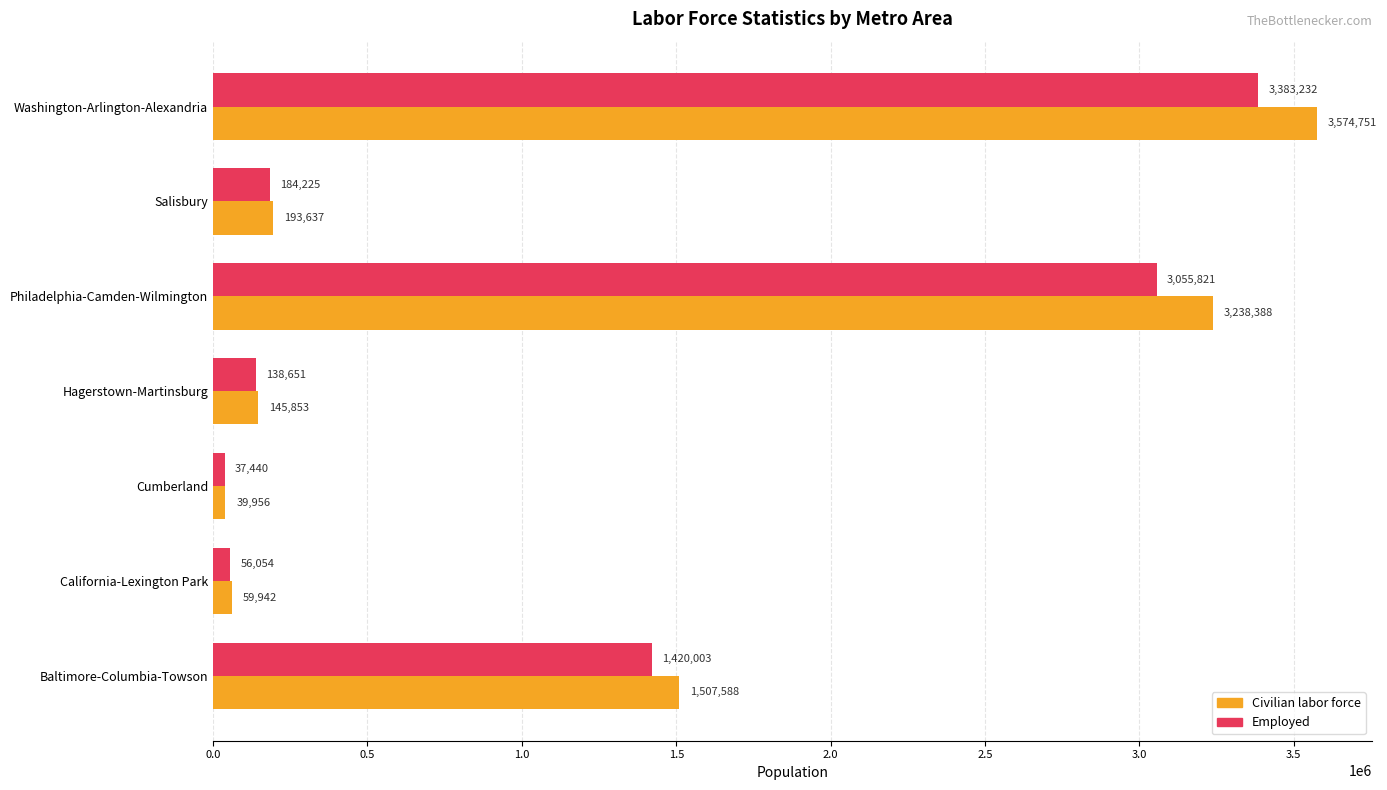

Is the value of Employed at Washington-Arlington-Alexandria greater than the value of Civilian labor force at Washington-Arlington-Alexandria?

No